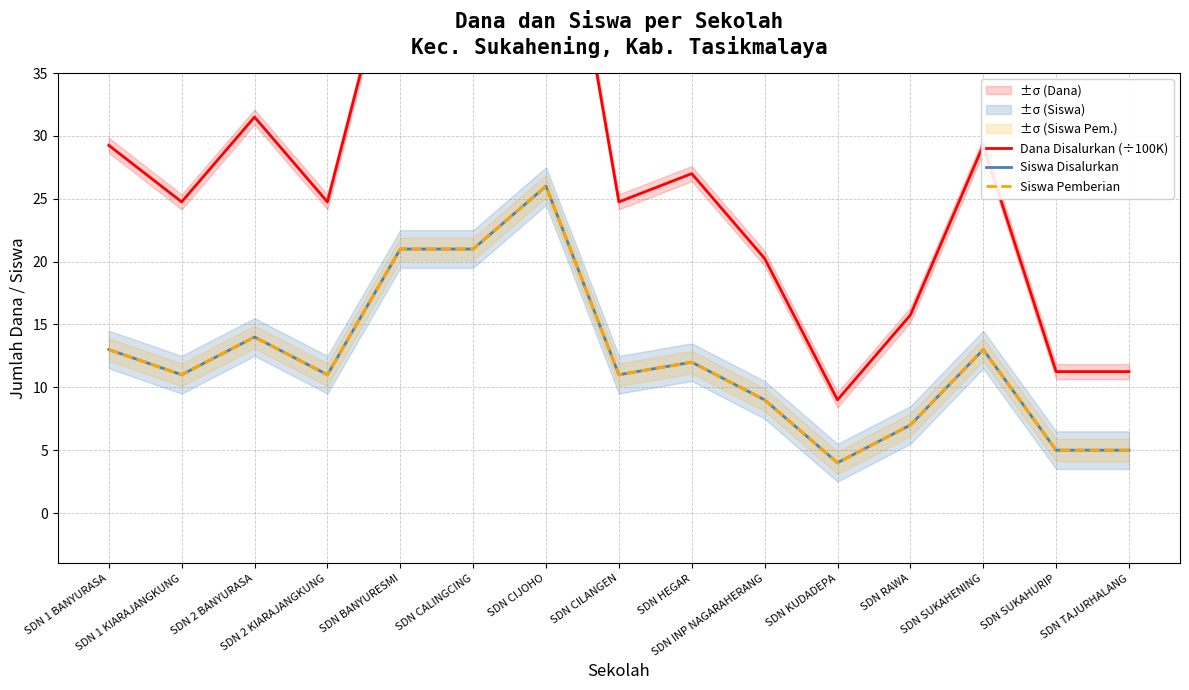

Which series has the widest spread of values?

Dana Disalurkan (÷100K)